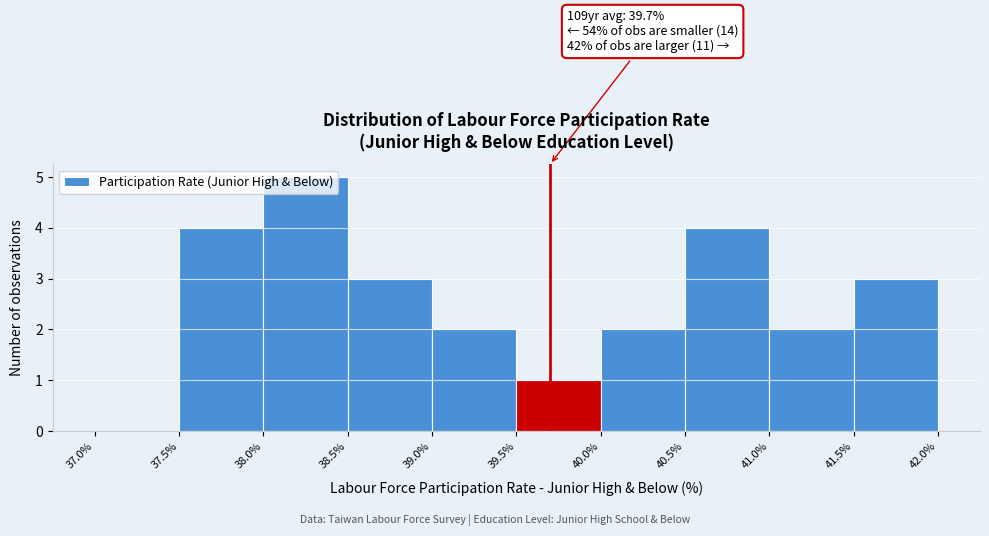

Over which range of the x-axis is the bar tallest?

38.0% to 38.5%